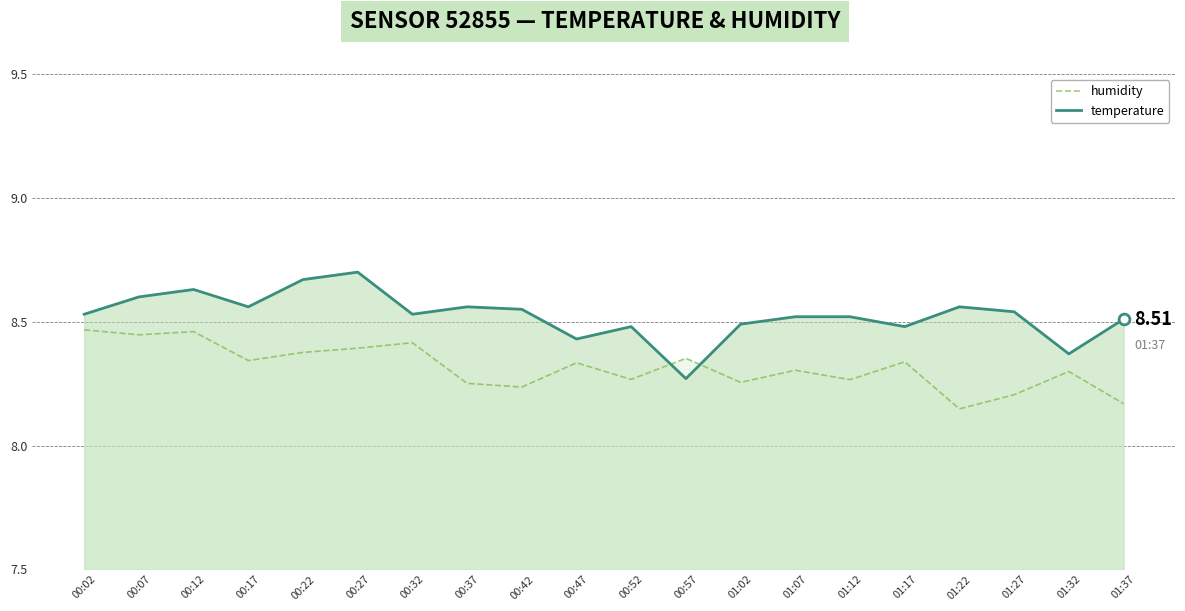

Which series has the largest Y range (max minus min)?

temperature